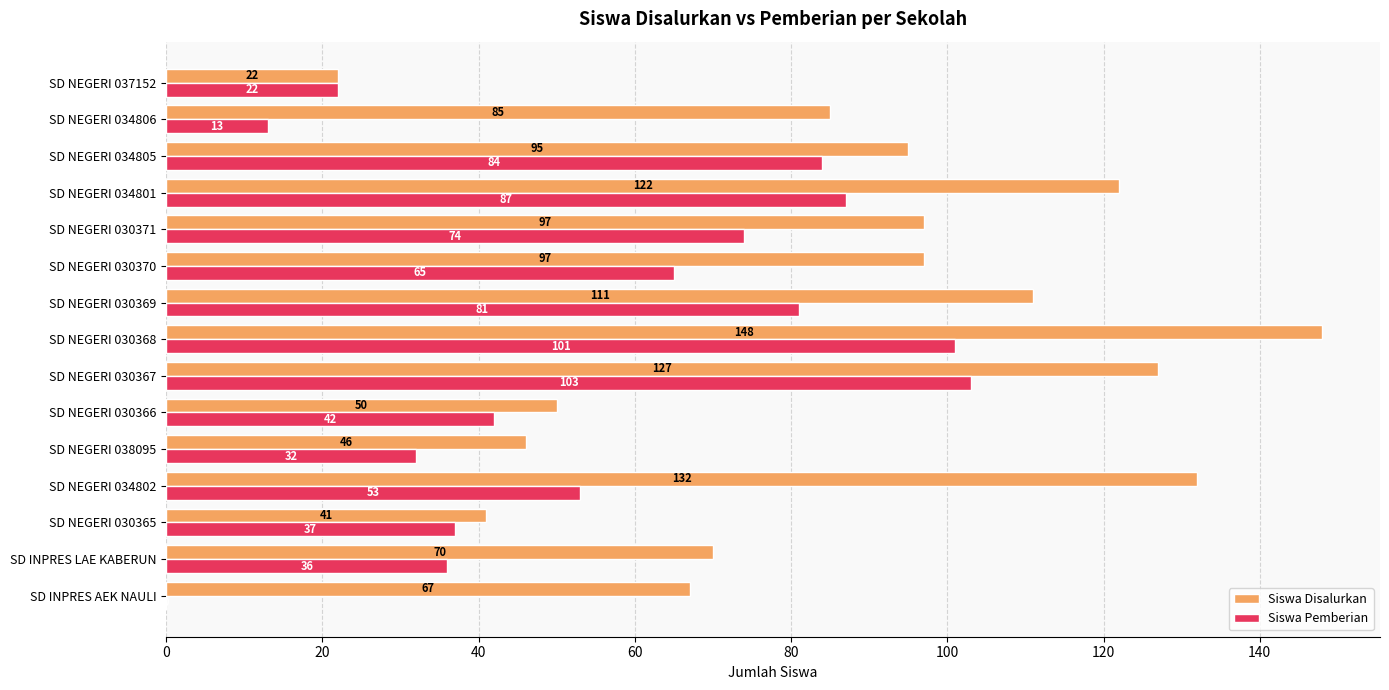

Where is Siswa Disalurkan nearest to the value 85?

SD NEGERI 034806